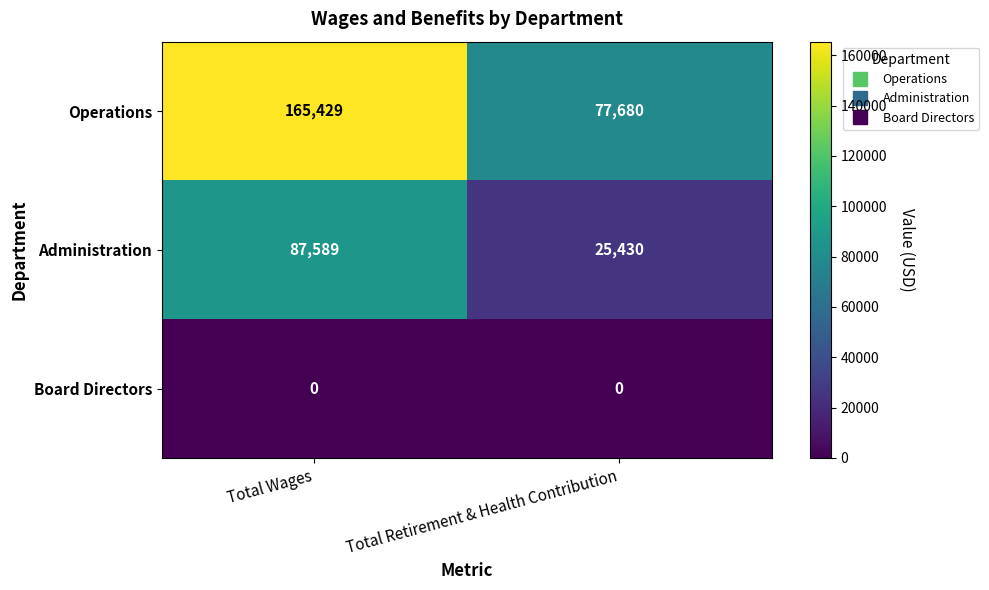

True or false: Operations has a value of 165429 at Total Wages.

True